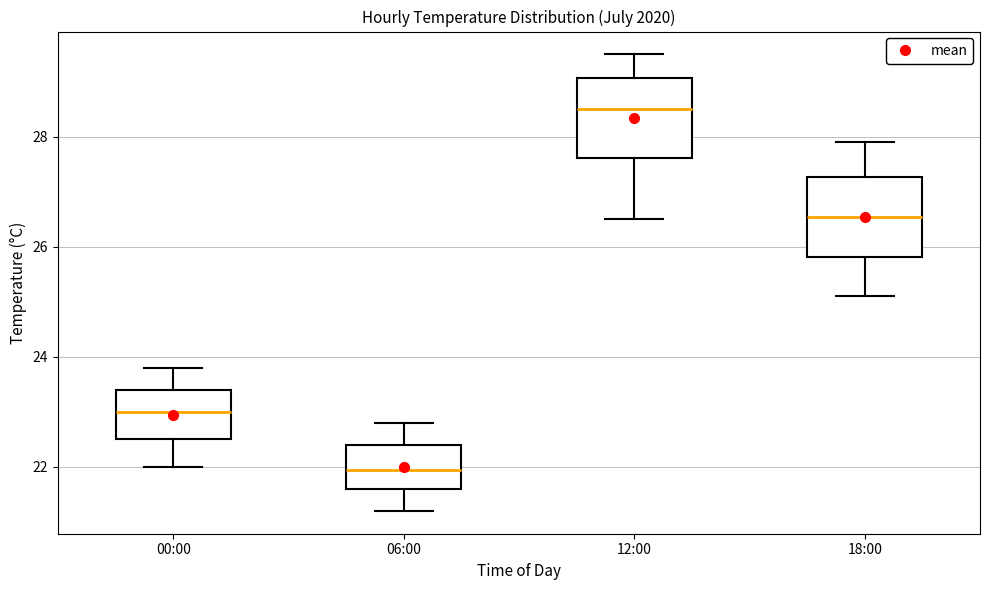

Reading left to right, read every box against the y-axis: the position of its median line, the range the box covers, and the ends of its whiskers. The values are not printed on the chart, so give them approximately, as read against the axis.

00:00: median 23.0, box 22.6 to 23.4, whiskers 22.0 to 23.8
06:00: median 22.0, box 21.6 to 22.4, whiskers 21.2 to 22.8
12:00: median 28.6, box 27.6 to 29.0, whiskers 26.6 to 29.6
18:00: median 26.6, box 25.8 to 27.2, whiskers 25.2 to 28.0